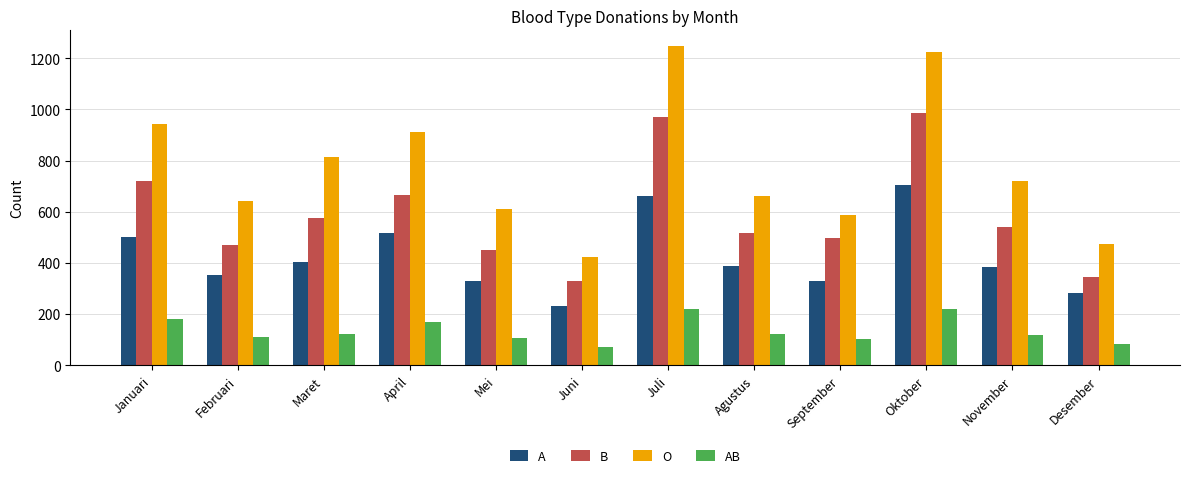

Between Oktober and Desember, which series saw the biggest shift?

O